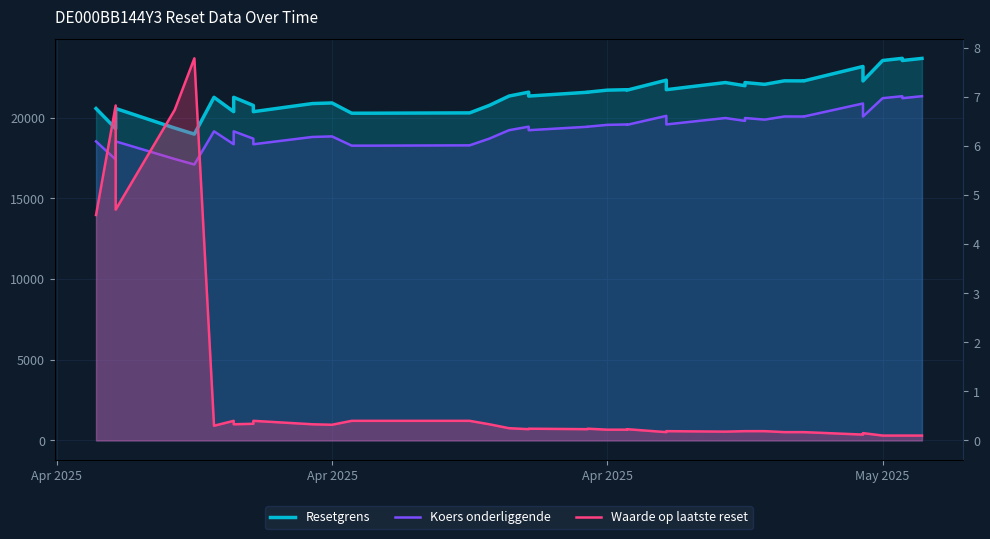

How many series are shown in this chart?

3